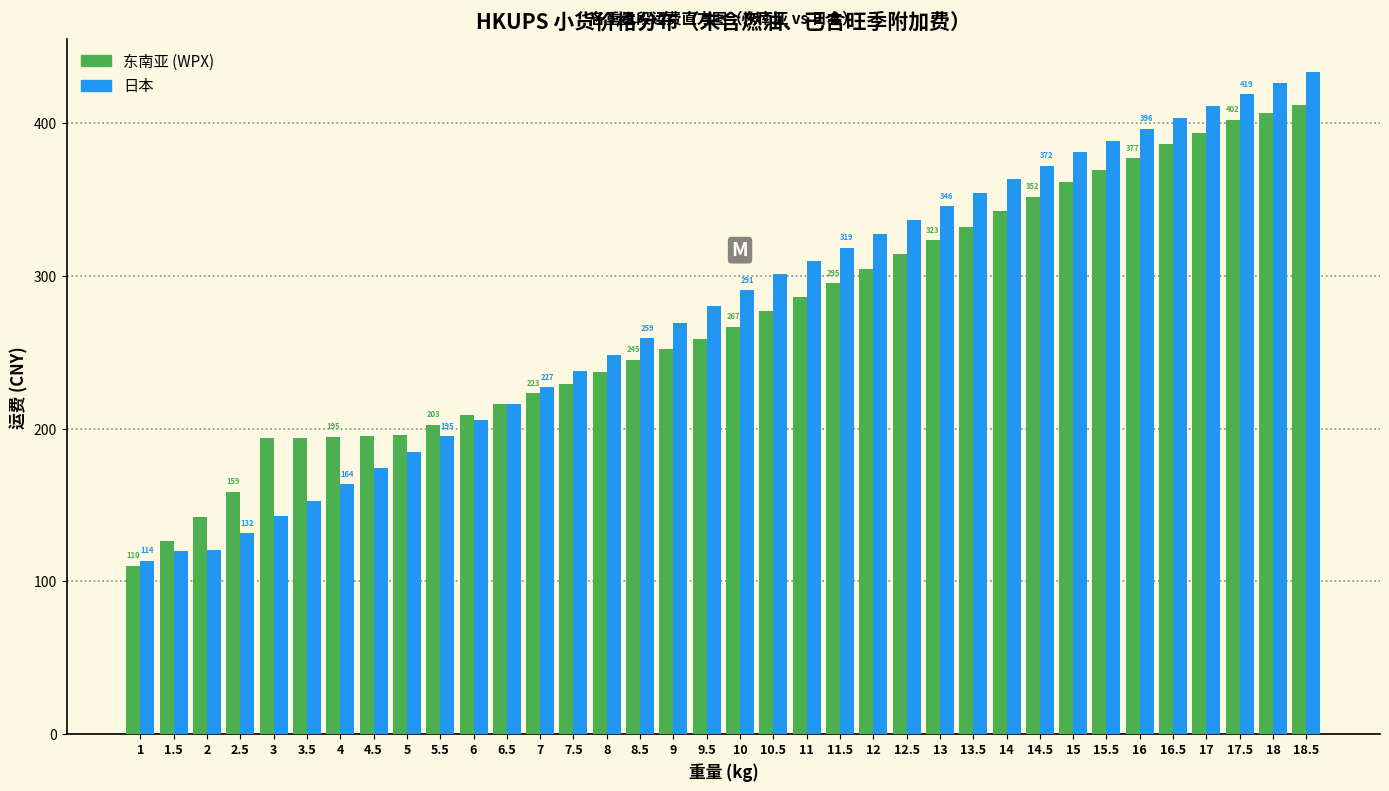

What is the sum of all 日本 values?

10024.0